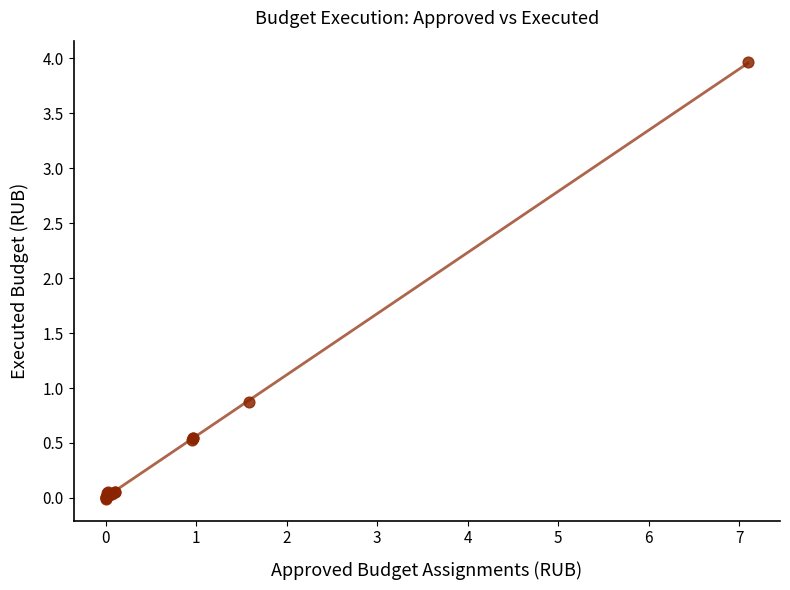

What Y value in the scatter plot is closest to 1?

0.9